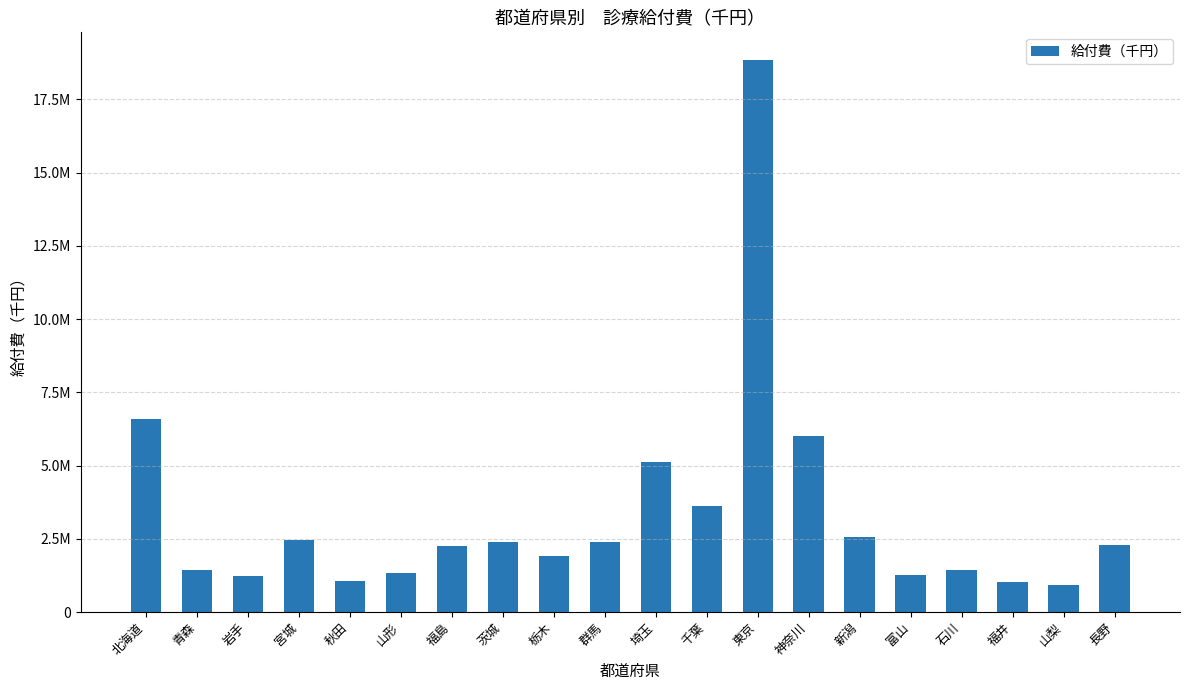

What position from the right is 山梨?

2